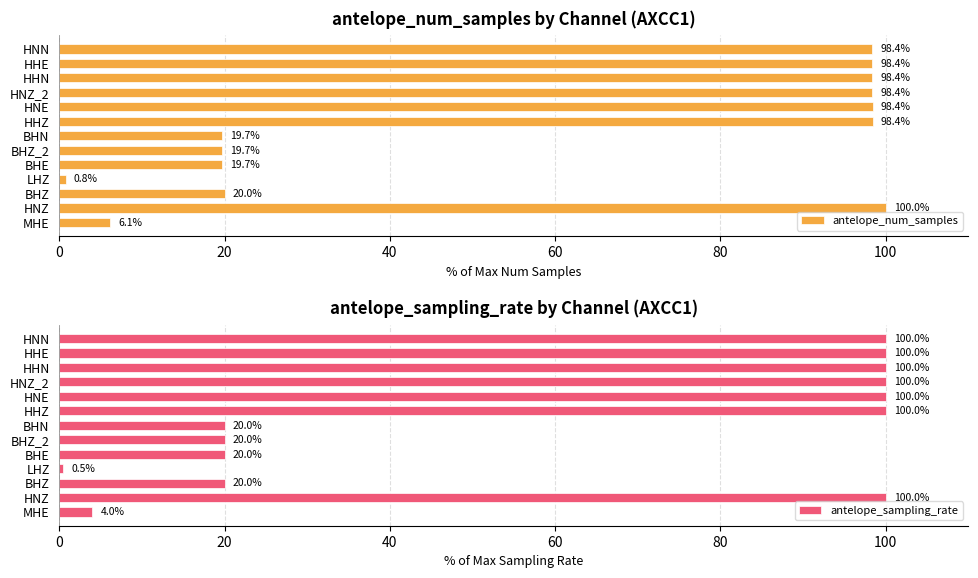

What is the minimum value shown in the chart?

0.5